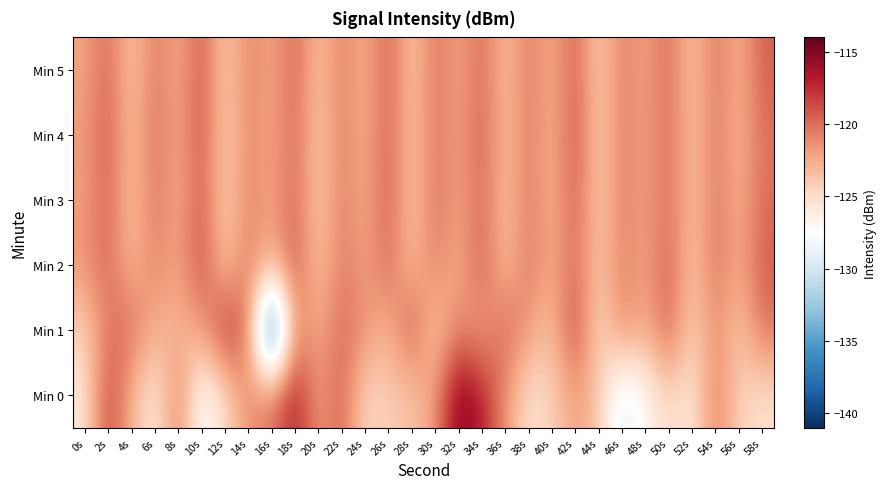

Reading left to right, extract all data points from this chart.

Min 0: 0s=-125.8	2s=-118.1	4s=-122.9	6s=-126.2	8s=-120.3	10s=-128.0	12s=-125.1	14s=-121.3	16s=-120.3	18s=-116.6	20s=-122.0	22s=-119.4	24s=-124.8	26s=-124.0	28s=-123.7	30s=-121.8	32s=-114.8	34s=-116.8	36s=-121.4	38s=-125.4	40s=-124.4	42s=-121.8	44s=-123.7	46s=-129.6	48s=-127.2	50s=-124.6	52s=-126.0	54s=-120.4	56s=-124.5	58s=-125.2
Min 1: 0s=-124.4	2s=-120.4	4s=-119.9	6s=-122.7	8s=-123.0	10s=-122.1	12s=-117.5	14s=-120.0	16s=-140.8	18s=-121.1	20s=-122.5	22s=-119.8	24s=-121.3	26s=-123.1	28s=-118.9	30s=-124.2	32s=-120.7	34s=-122.4	36s=-119.5	38s=-121.8	40s=-123.6	42s=-118.2	44s=-125.1	46s=-120.9	48s=-122.7	50s=-119.3	52s=-124.5	54s=-121.1	56s=-123.8	58s=-120.2
Min 2: 0s=-121.5	2s=-119.7	4s=-123.2	6s=-120.8	8s=-122.3	10s=-118.6	12s=-124.1	14s=-120.4	16s=-122.9	18s=-119.1	20s=-123.7	22s=-120.5	24s=-122.1	26s=-119.9	28s=-123.4	30s=-120.6	32s=-122.8	34s=-119.2	36s=-123.6	38s=-120.3	40s=-122.5	42s=-119.8	44s=-124.0	46s=-120.7	48s=-122.2	50s=-119.6	52s=-123.9	54s=-120.1	56s=-122.6	58s=-119.4
Min 3: 0s=-122.0	2s=-119.5	4s=-123.8	6s=-120.2	8s=-122.7	10s=-119.1	12s=-124.3	14s=-120.8	16s=-122.4	18s=-119.6	20s=-124.1	22s=-120.5	24s=-122.6	26s=-119.3	28s=-123.9	30s=-120.1	32s=-122.2	34s=-119.7	36s=-123.5	38s=-120.4	40s=-122.9	42s=-119.2	44s=-124.2	46s=-120.6	48s=-122.1	50s=-119.8	52s=-123.7	54s=-120.3	56s=-122.8	58s=-119.9
Min 4: 0s=-121.8	2s=-119.3	4s=-123.6	6s=-120.0	8s=-122.5	10s=-118.9	12s=-124.4	14s=-120.9	16s=-122.3	18s=-119.7	20s=-124.0	22s=-120.6	24s=-122.7	26s=-119.4	28s=-123.8	30s=-120.2	32s=-122.1	34s=-119.5	36s=-123.4	38s=-120.5	40s=-122.8	42s=-119.1	44s=-124.1	46s=-120.7	48s=-122.0	50s=-119.9	52s=-123.6	54s=-120.4	56s=-122.9	58s=-120.1
Min 5: 0s=-122.2	2s=-119.6	4s=-123.9	6s=-120.3	8s=-122.6	10s=-119.0	12s=-124.2	14s=-120.8	16s=-122.4	18s=-119.5	20s=-123.7	22s=-120.6	24s=-122.8	26s=-119.3	28s=-124.0	30s=-120.1	32s=-122.3	34s=-119.7	36s=-123.5	38s=-120.4	40s=-122.7	42s=-119.2	44s=-124.3	46s=-120.5	48s=-122.2	50s=-119.8	52s=-123.8	54s=-120.2	56s=-122.9	58s=-119.4